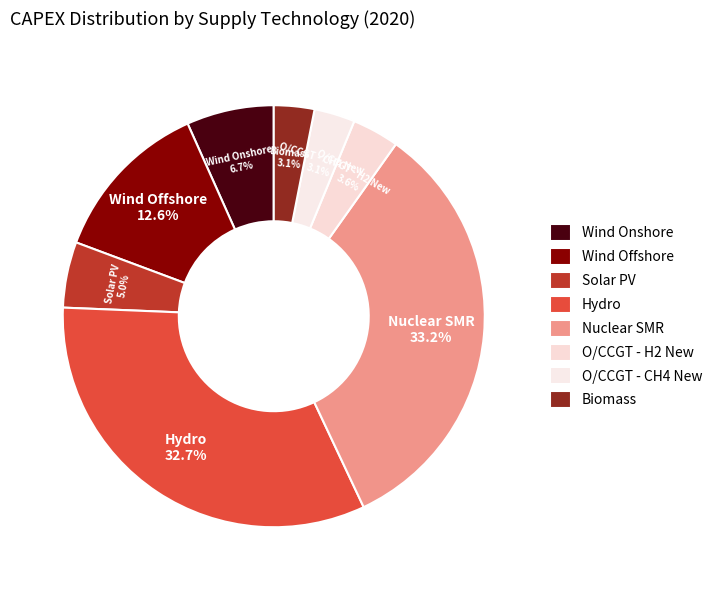

Count the number of slices in the pie.

8